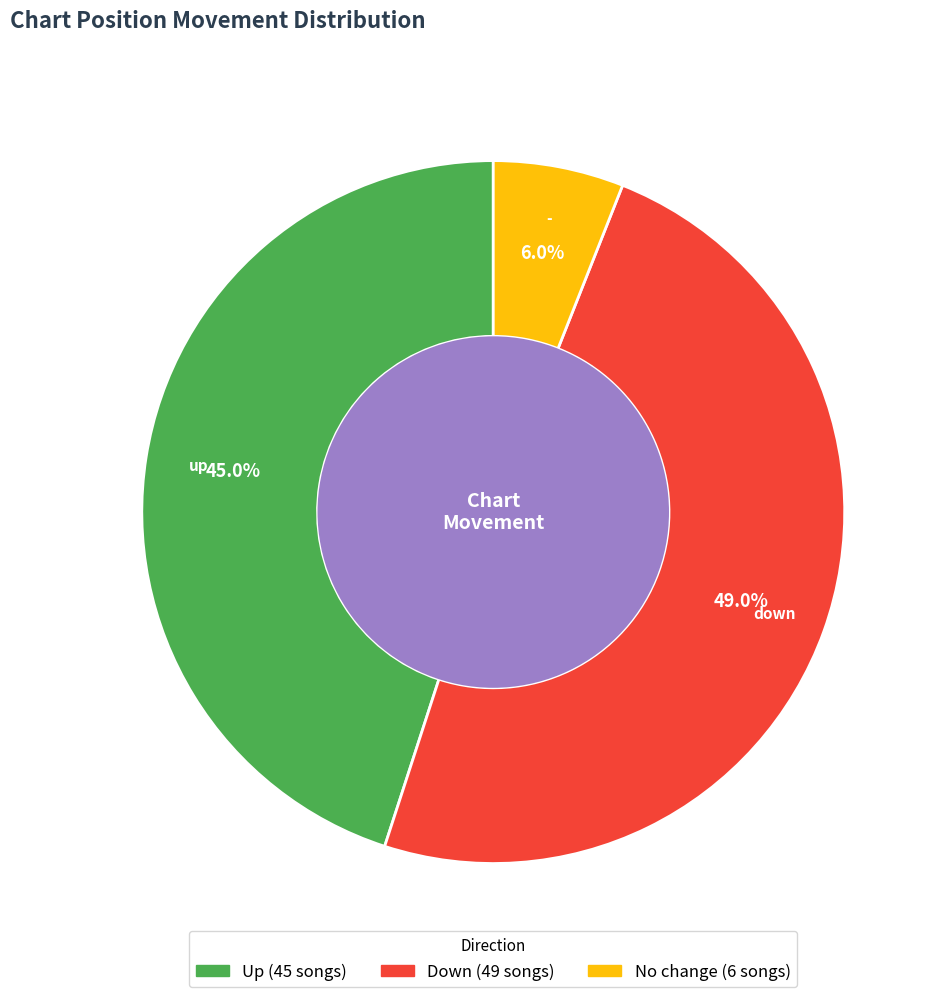

Is there a majority slice in this chart?

No